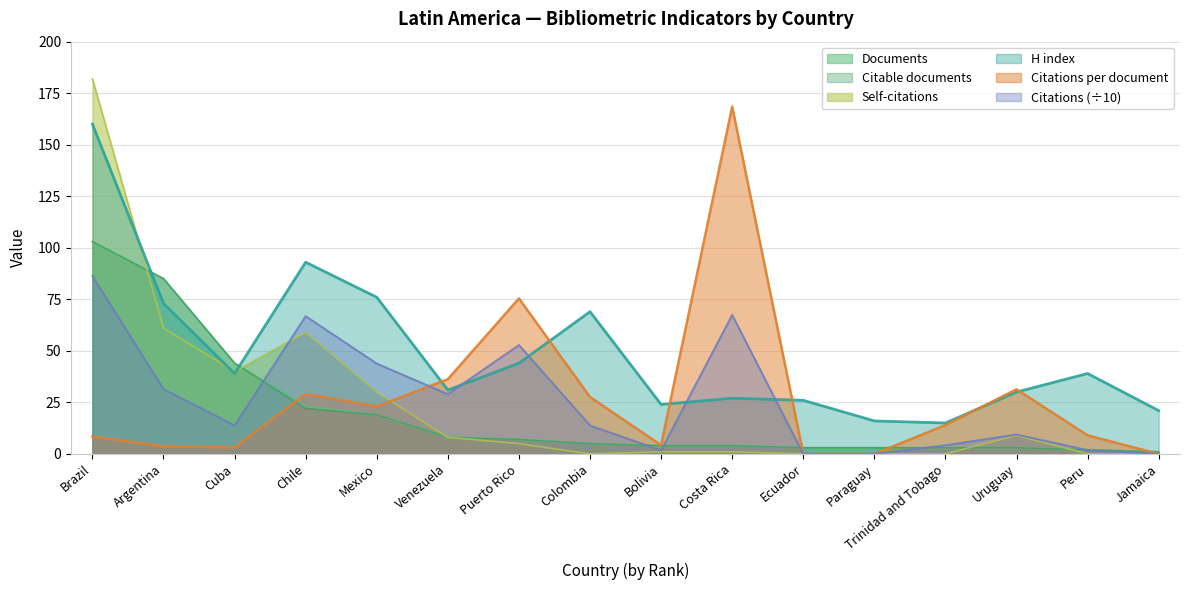

At which category does Citations per document reach its first local valley?

Cuba